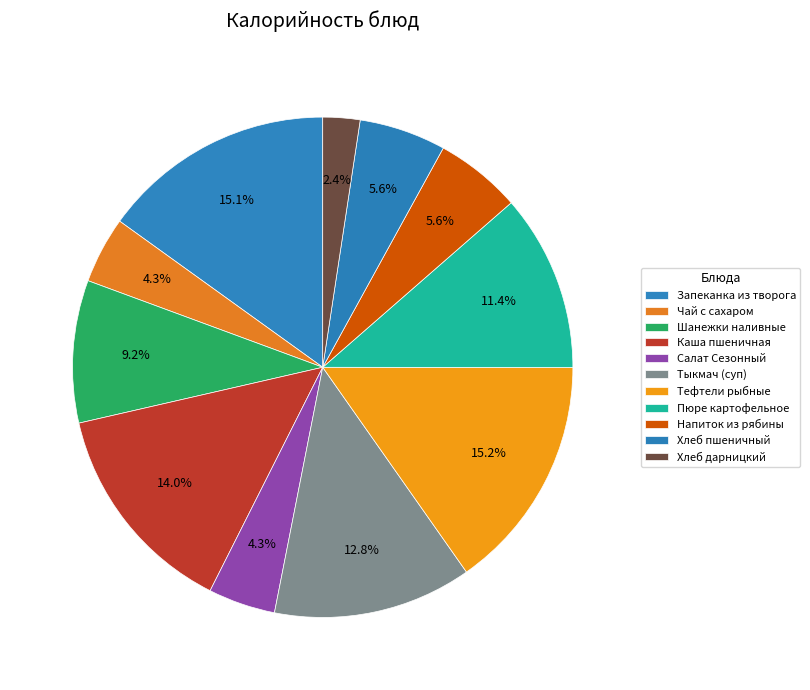

Which slice is the smallest?

Хлеб дарницкий